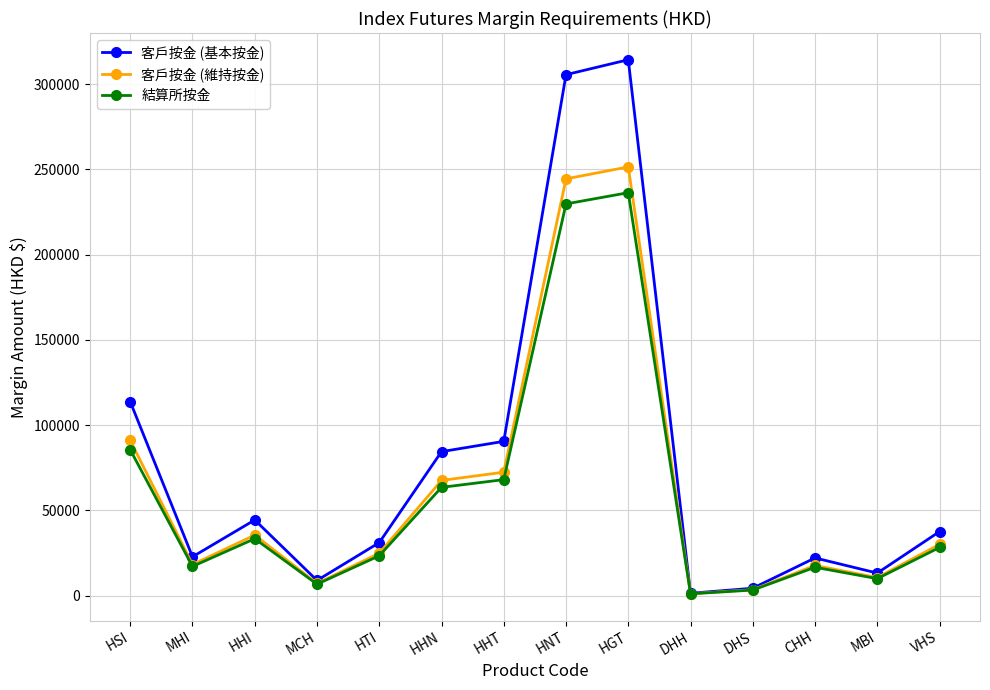

What is the total value across all series at MCH?

22637